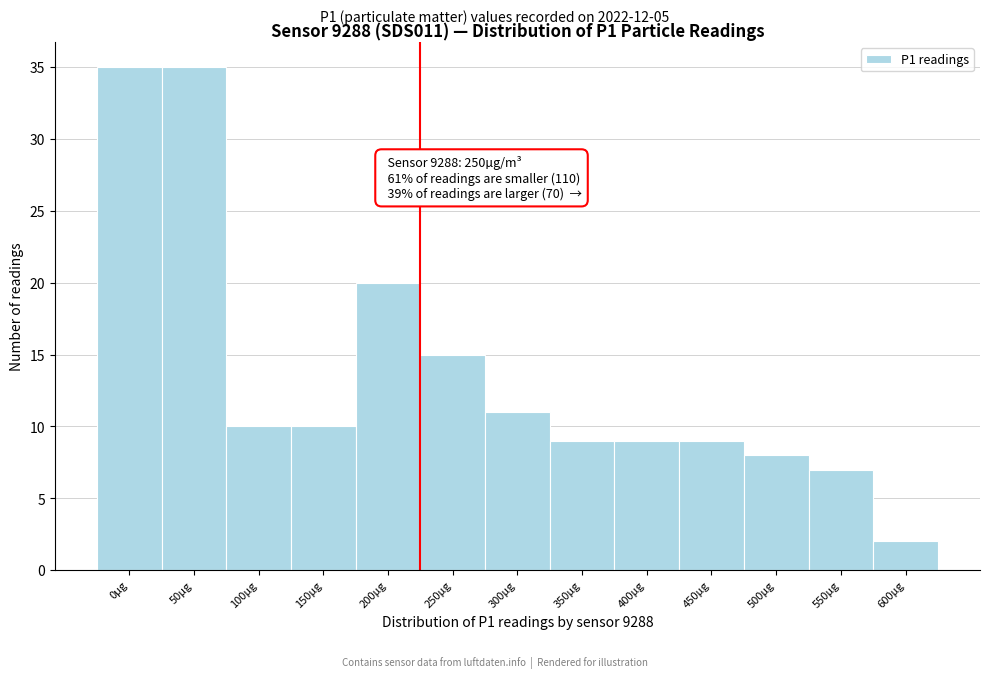

Reading left to right, what are all the values shown in this chart?

35	35	10	10	20	15	11	9	9	9	8	7	2